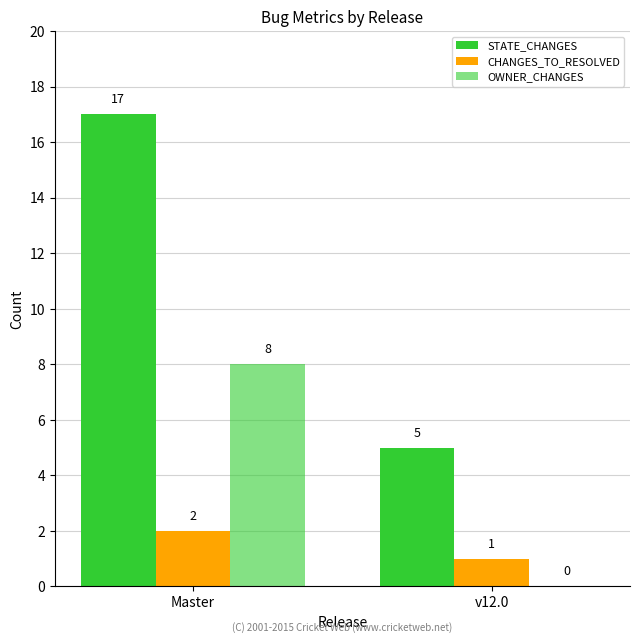

How many groups of bars are there?

2